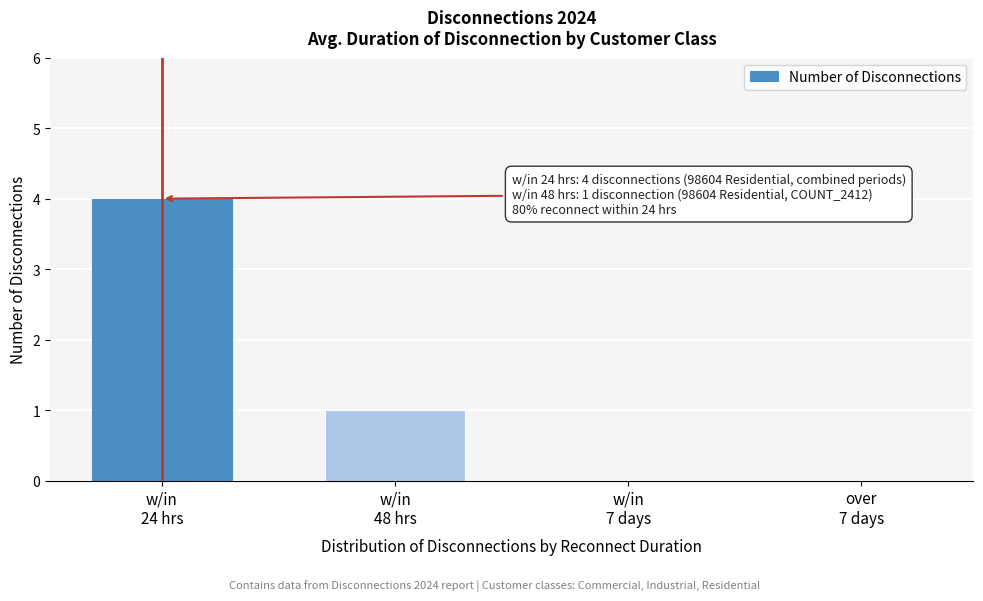

What is the maximum value shown in the chart?

4